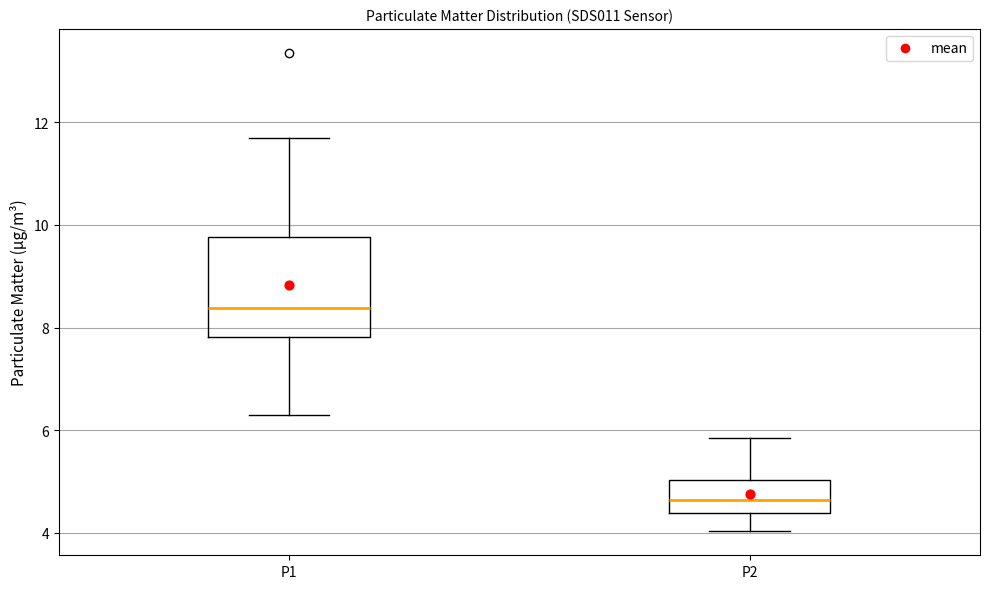

Which box's median line is the highest?

P1